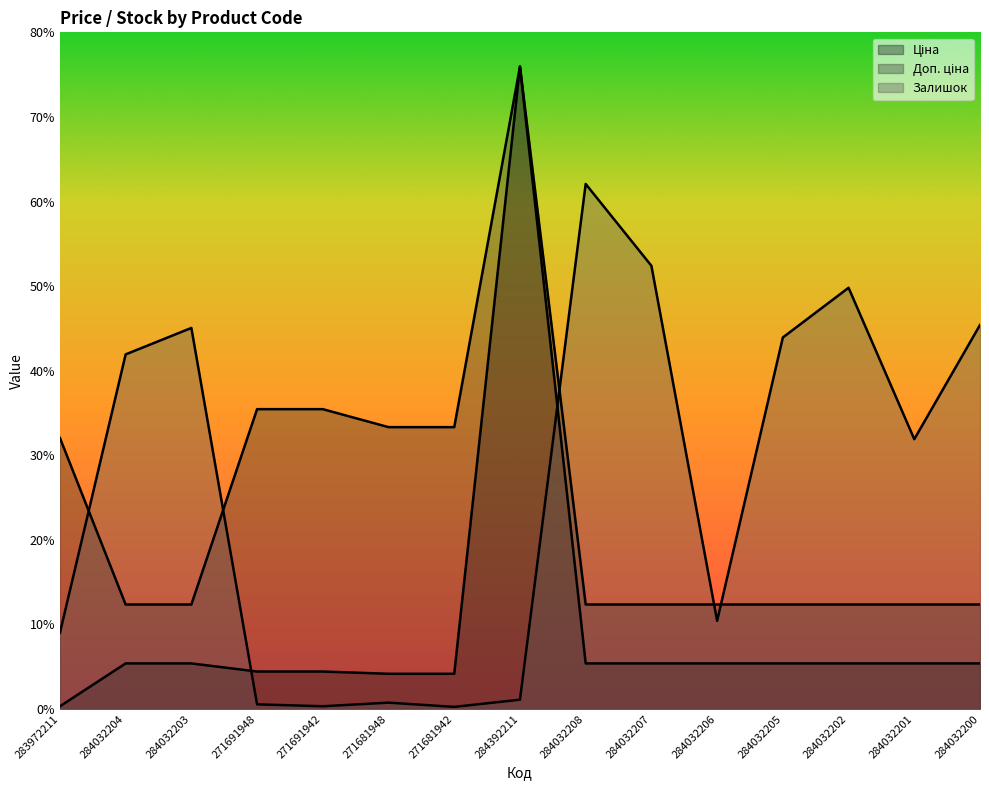

Reading right to left, transcribe all the data shown in this chart.

Ціна: 284032200=539.0	284032201=539.0	284032202=539.0	284032205=539.0	284032206=539.0	284032207=539.0	284032208=539.0	284392211=7596.5	271681942=416.6	271681948=416.6	271691942=443.1	271691948=443.1	284032203=539.0	284032204=539.0	283972211=32.0
Доп. ціна: 284032200=1235.4	284032201=1235.4	284032202=1235.4	284032205=1235.4	284032206=1235.4	284032207=1235.4	284032208=1235.4	284392211=7596.5	271681942=3332.5	271681948=3332.5	271691942=3545.0	271691948=3545.0	284032203=1235.4	284032204=1235.4	283972211=3205.0
Залишок: 284032200=4540.0	284032201=3190.0	284032202=4980.0	284032205=4392.5	284032206=1042.5	284032207=5240.0	284032208=6207.5	284392211=110.0	271681942=25.0	271681948=75.0	271691942=32.5	271691948=55.0	284032203=4505.0	284032204=4192.5	283972211=900.0